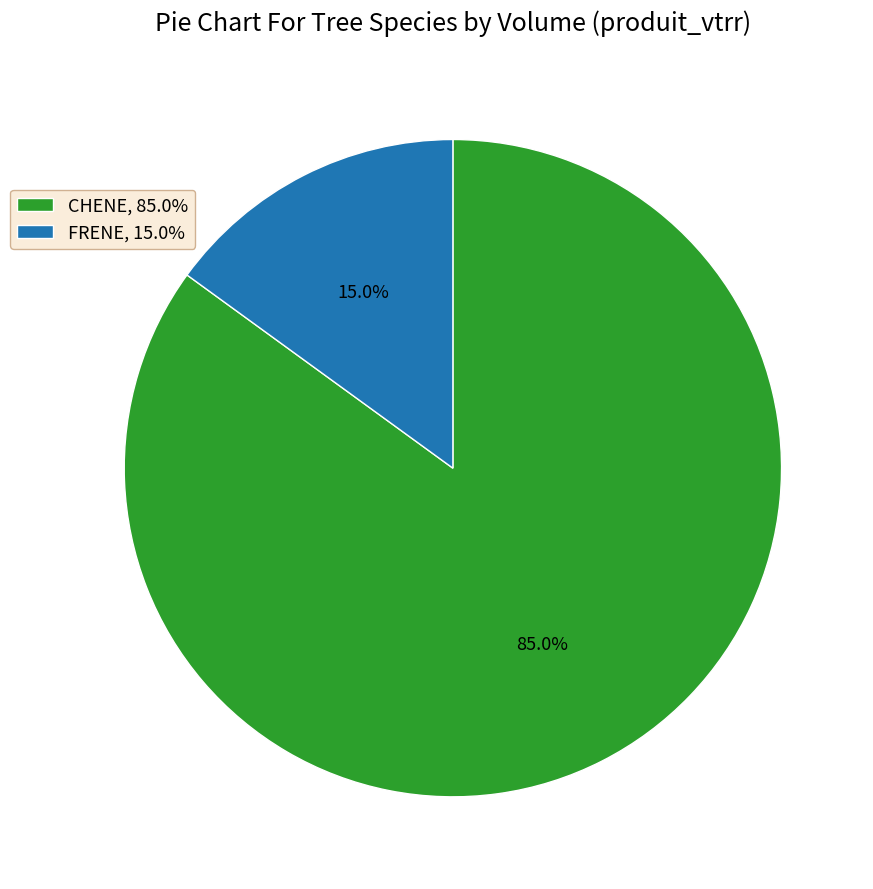

Which has a higher value, CHENE or FRENE?

CHENE